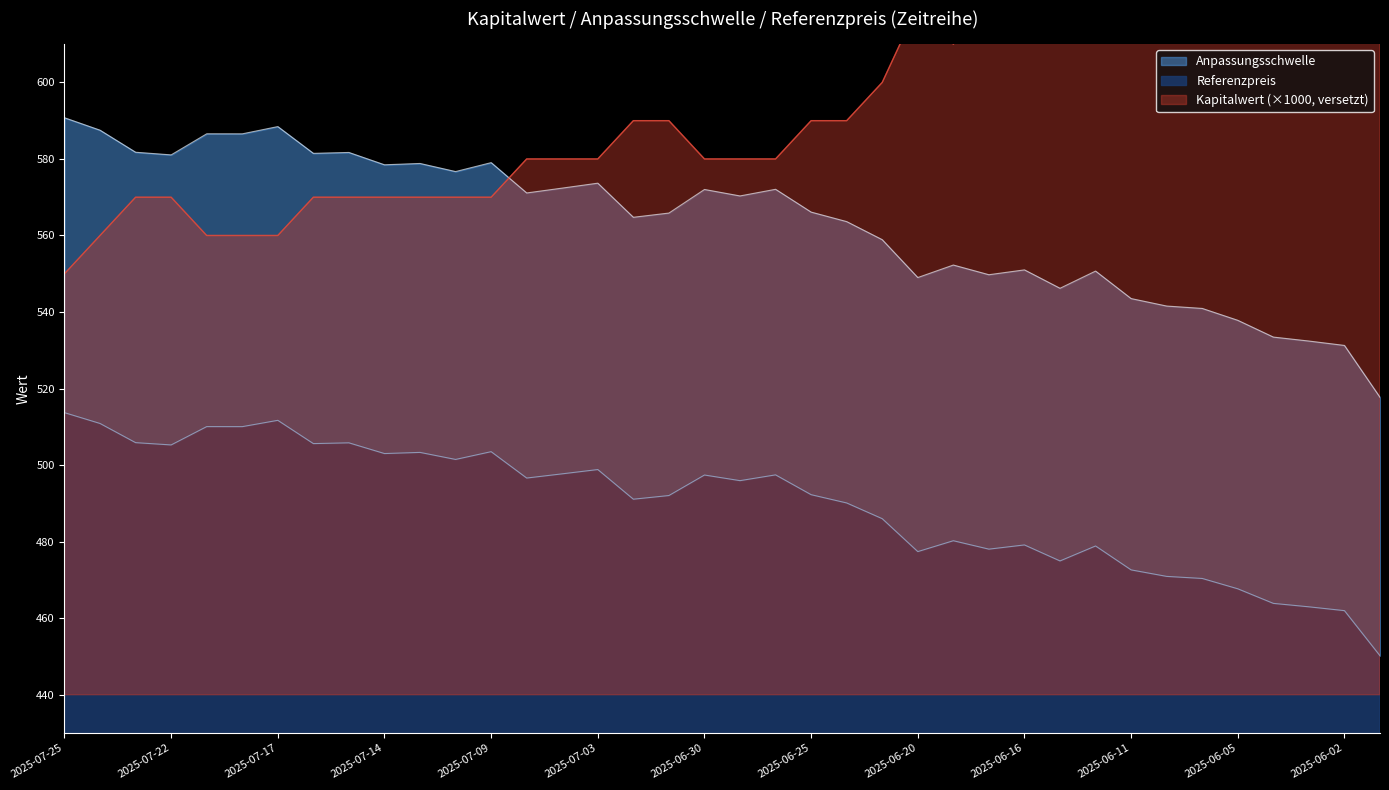

Where does the Anpassungsschwelle series first go above 570?

2025-07-25